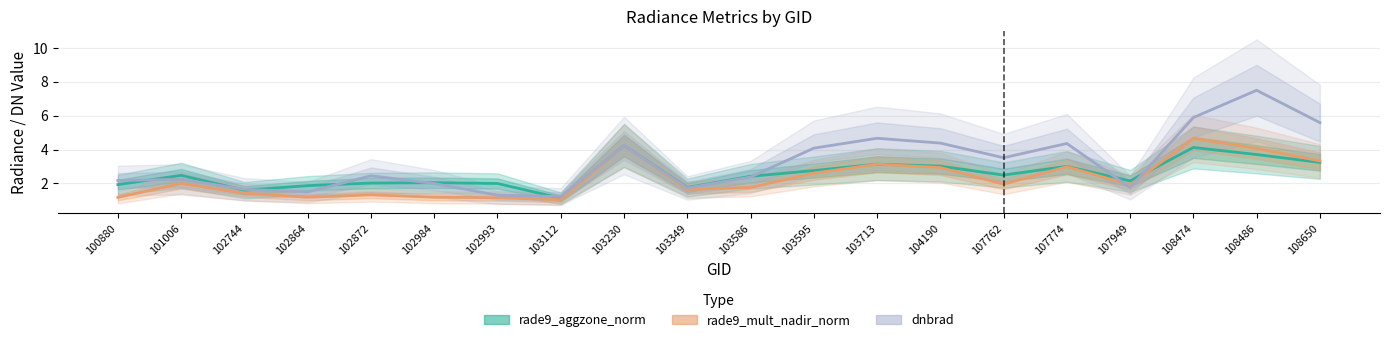

What is the maximum value shown in the chart?

7.5